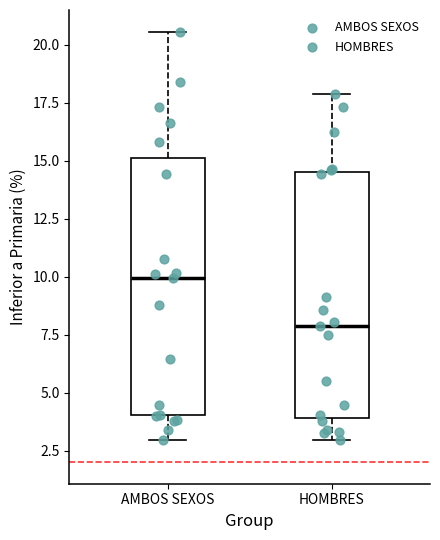

Which box's median line is the lowest?

HOMBRES